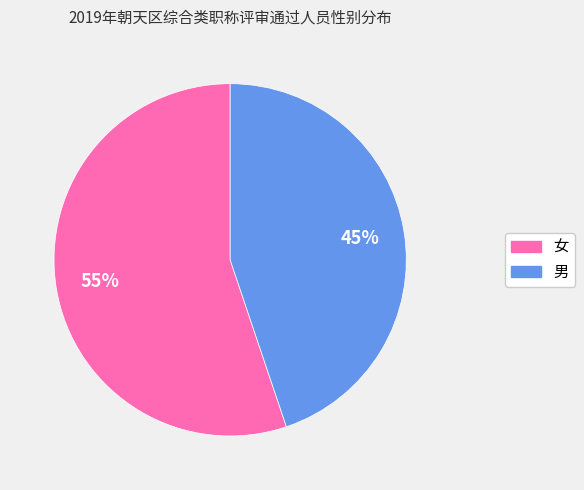

How many segments does this pie chart have?

2